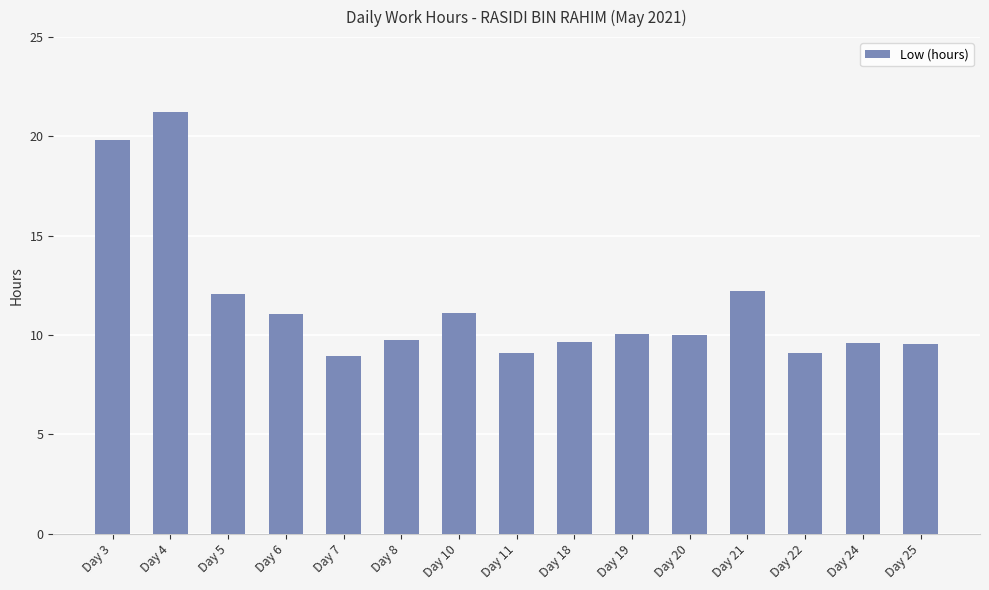

Between Day 19 and Day 6, which is larger?

Day 6